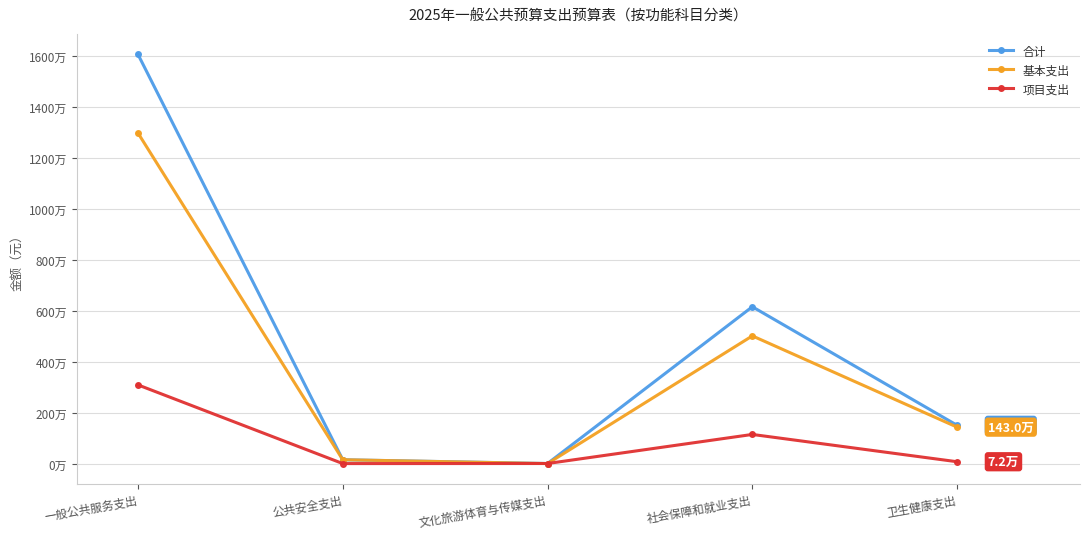

In 项目支出, how many points are higher than both neighbors (excluding endpoints)?

1